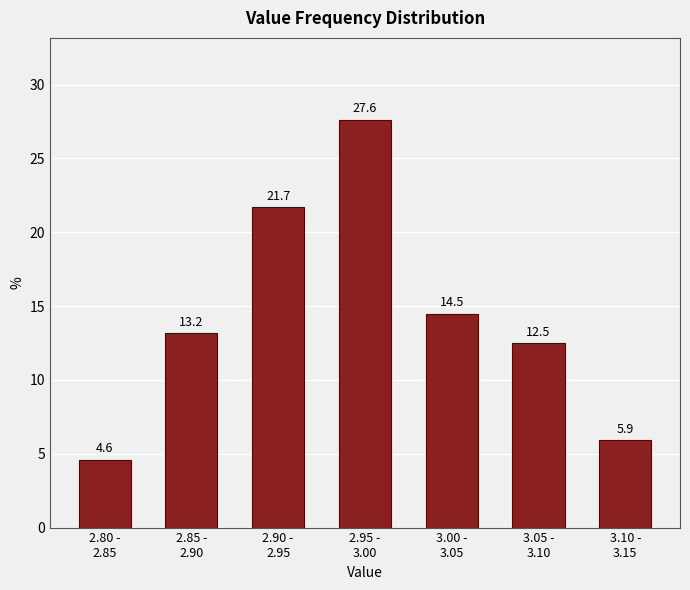

Reading left to right, transcribe all the data shown in this chart.

4.6	13.2	21.7	27.6	14.5	12.5	5.9